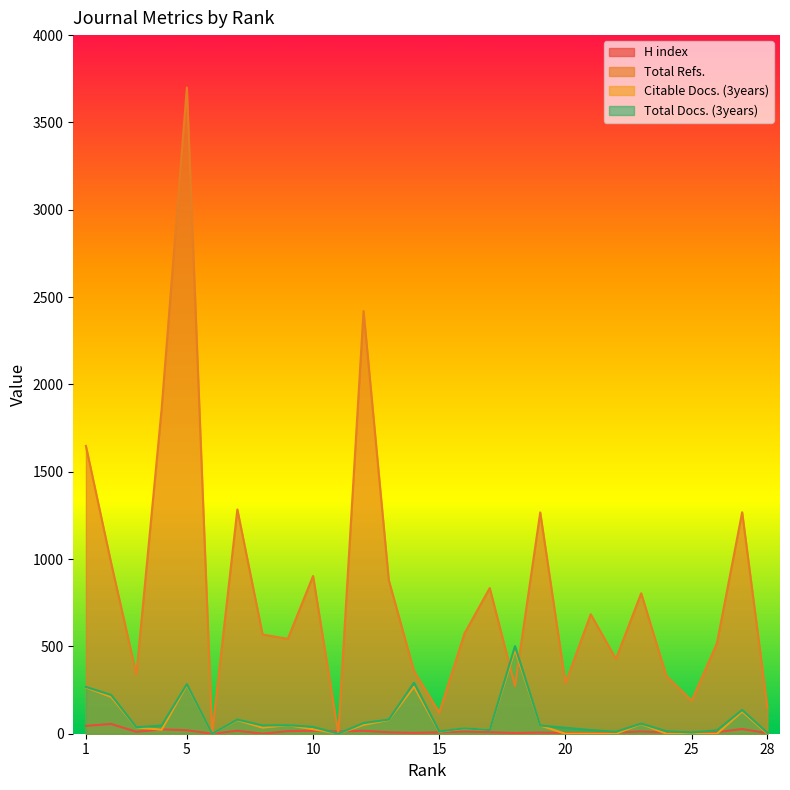

The value of Citable Docs. (3years) at 24 is 165. True or false?

False